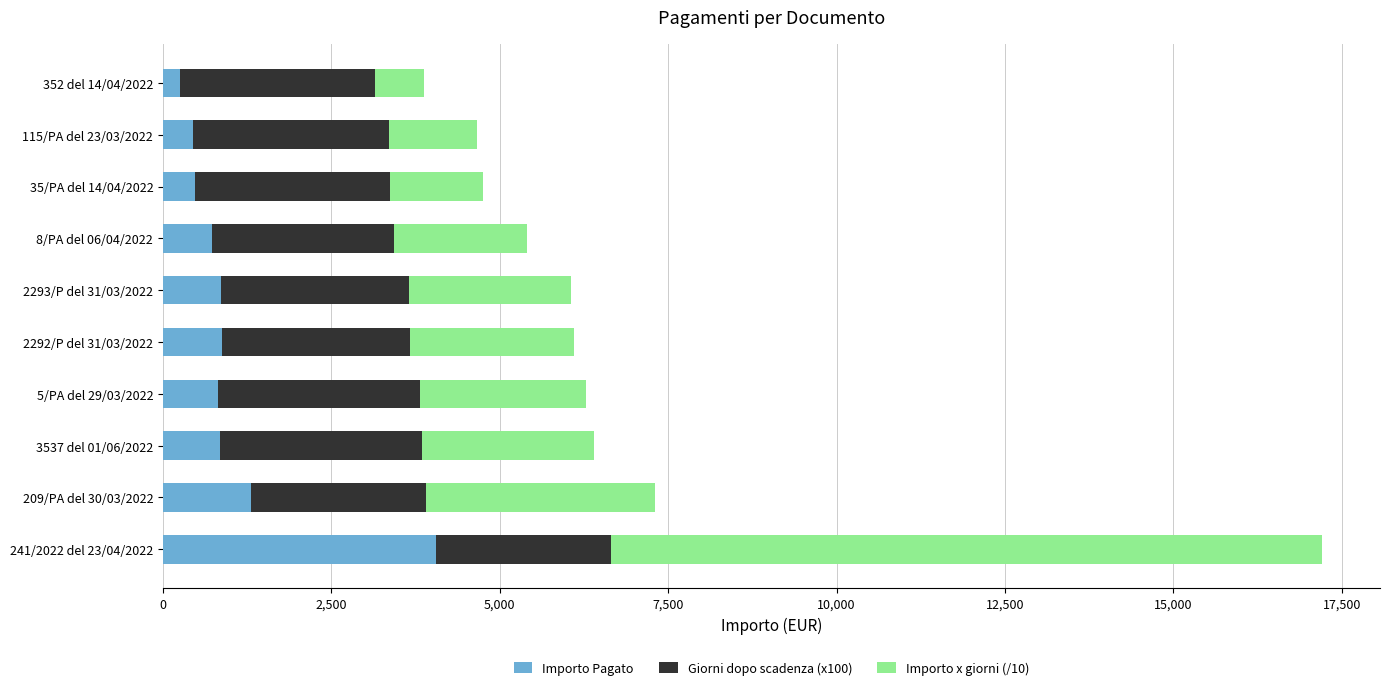

At which category is the sum across all series the highest?

241/2022 del 23/04/2022